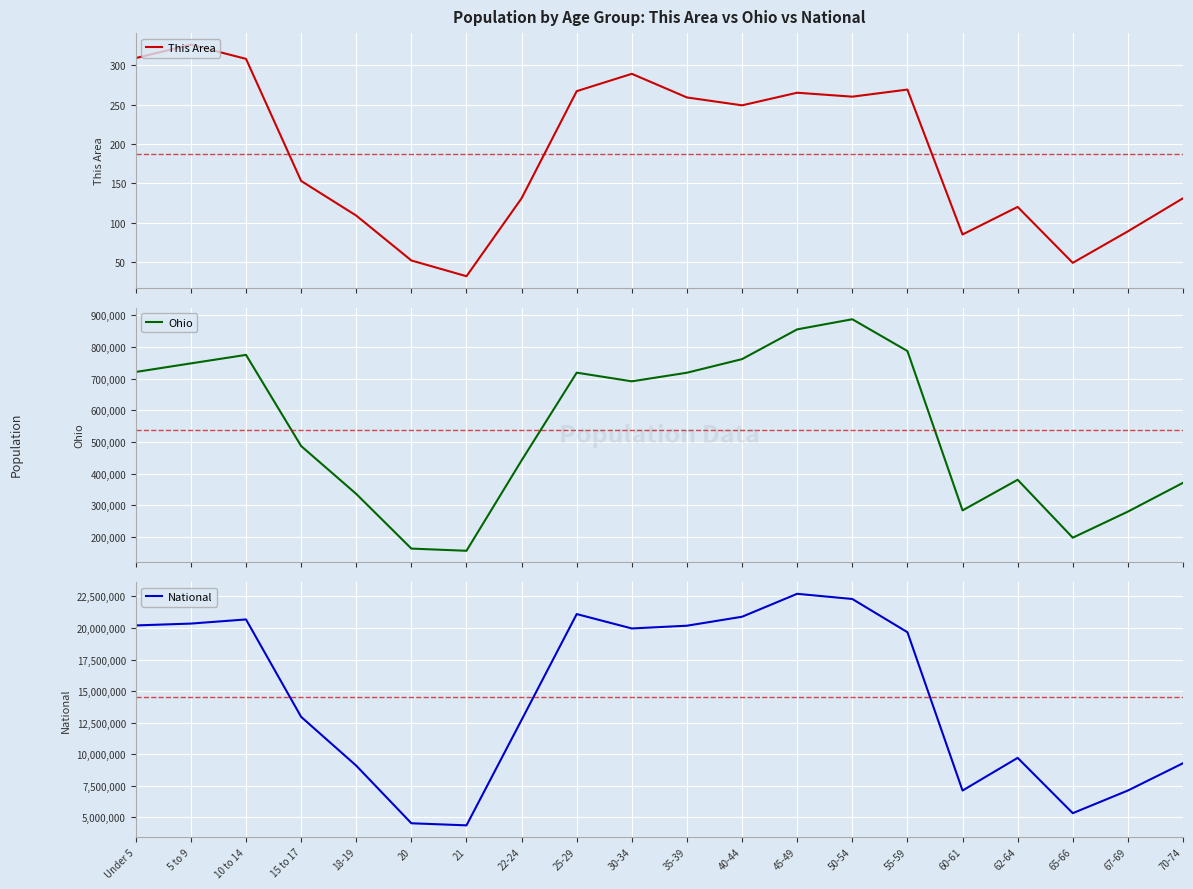

List the labels in order of National value, smallest first.

21, 20, 65-66, 60-61, 67-69, 18-19, 70-74, 62-64, 22-24, 15 to 17, 55-59, 30-34, 35-39, Under 5, 5 to 9, 10 to 14, 40-44, 25-29, 50-54, 45-49